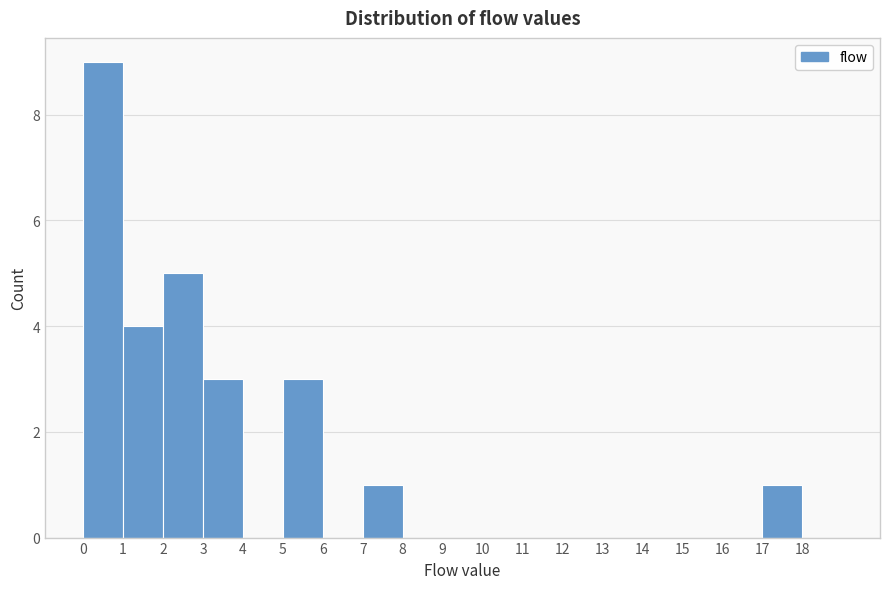

Reading left to right, list every bar in this chart as the range it spans on the x-axis followed by its height. The values are not printed on the chart, so give them approximately, as read against the axis.

0 to 1: 9
1 to 2: 4
2 to 3: 5
3 to 4: 3
4 to 5: 0
5 to 6: 3
6 to 7: 0
7 to 8: 1
8 to 9: 0
9 to 10: 0
10 to 11: 0
11 to 12: 0
12 to 13: 0
13 to 14: 0
14 to 15: 0
15 to 16: 0
16 to 17: 0
17 to 18: 1
18 to 19: 0